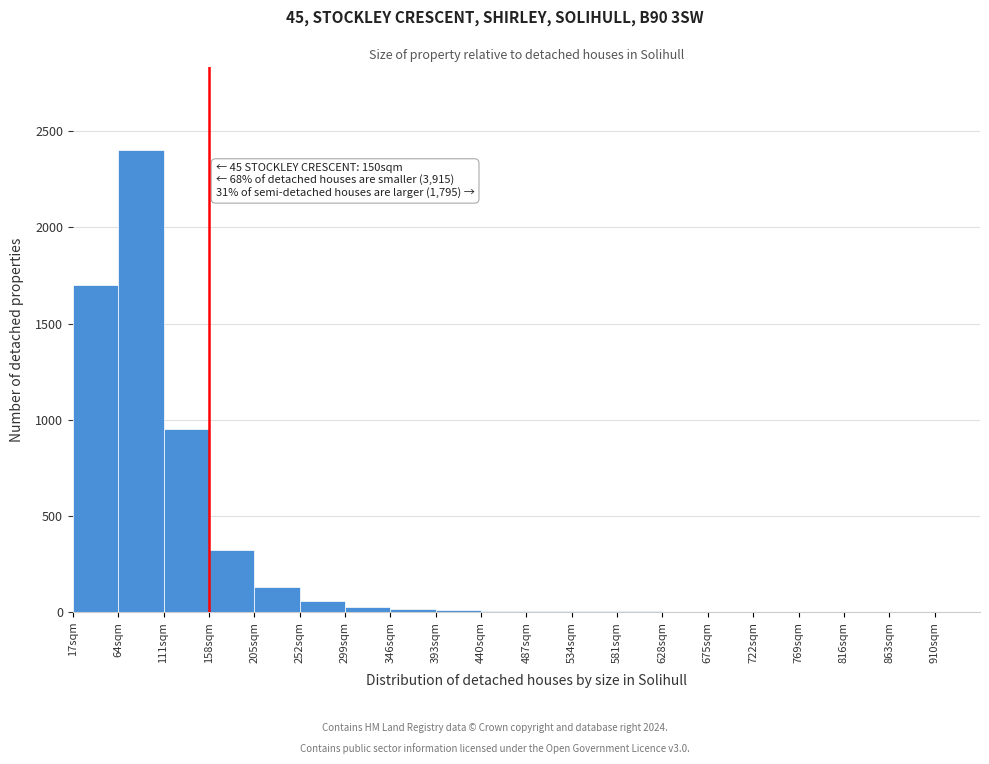

Over which range of the x-axis is the bar tallest?

64 to 111